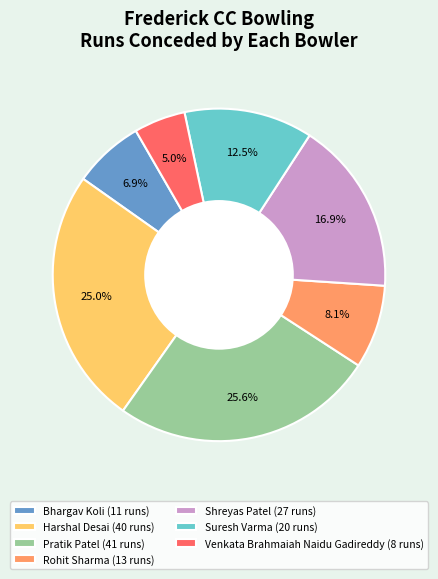

Is there any slice that represents more than half of the pie?

No